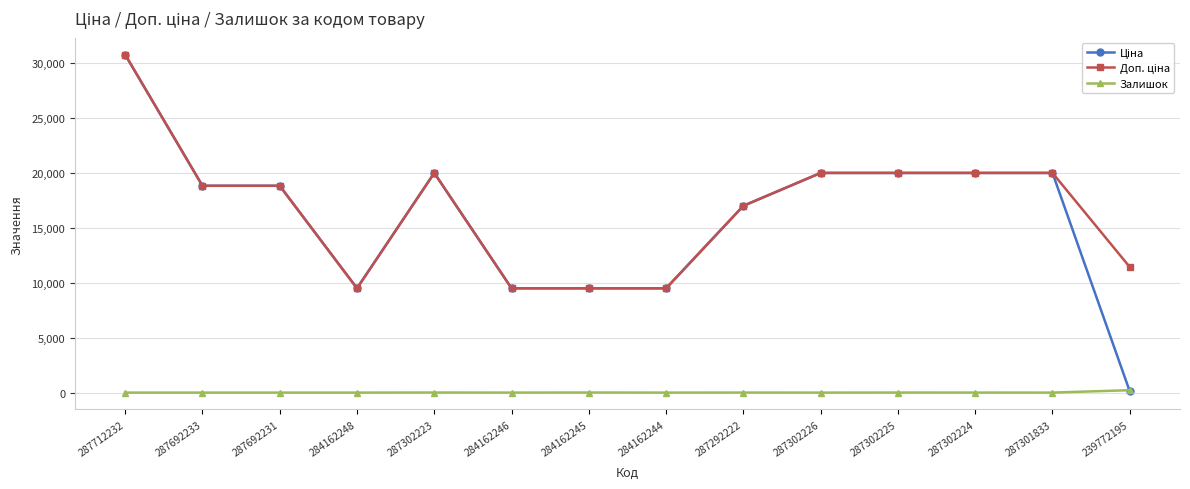

Which category has the highest value across all series?

287712232